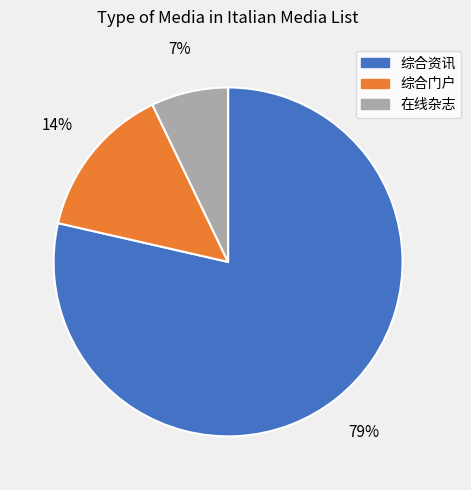

Is the sum of 综合资讯 and 在线杂志 greater than half?

Yes